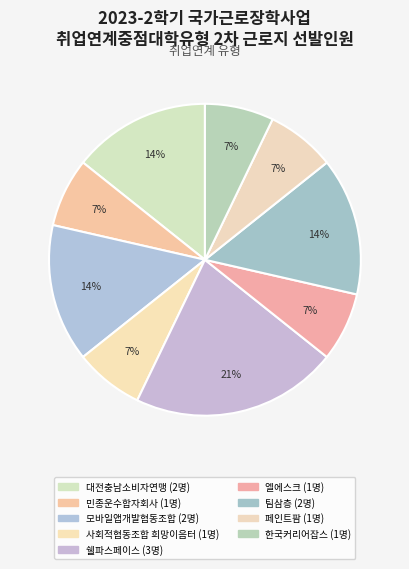

How many slices are in this pie chart?

9